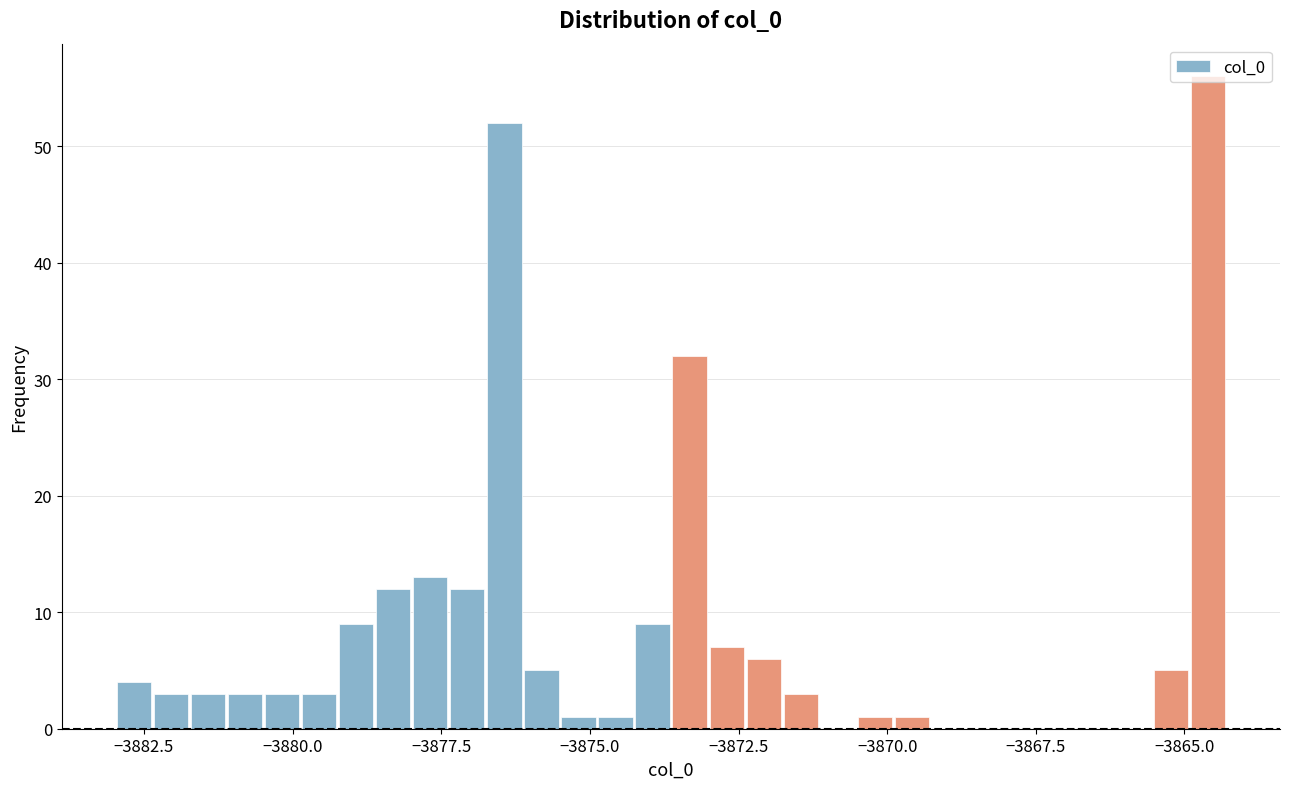

Read against the x-axis, roughly where is the centre of the tallest bar?

-3864.5